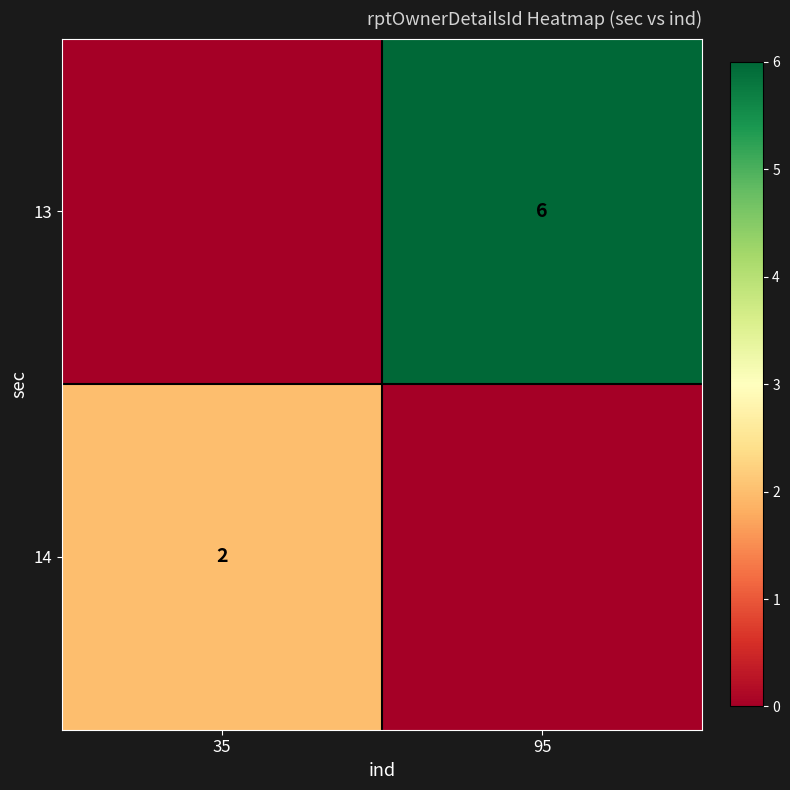

What is the total value across all series at 95?

6